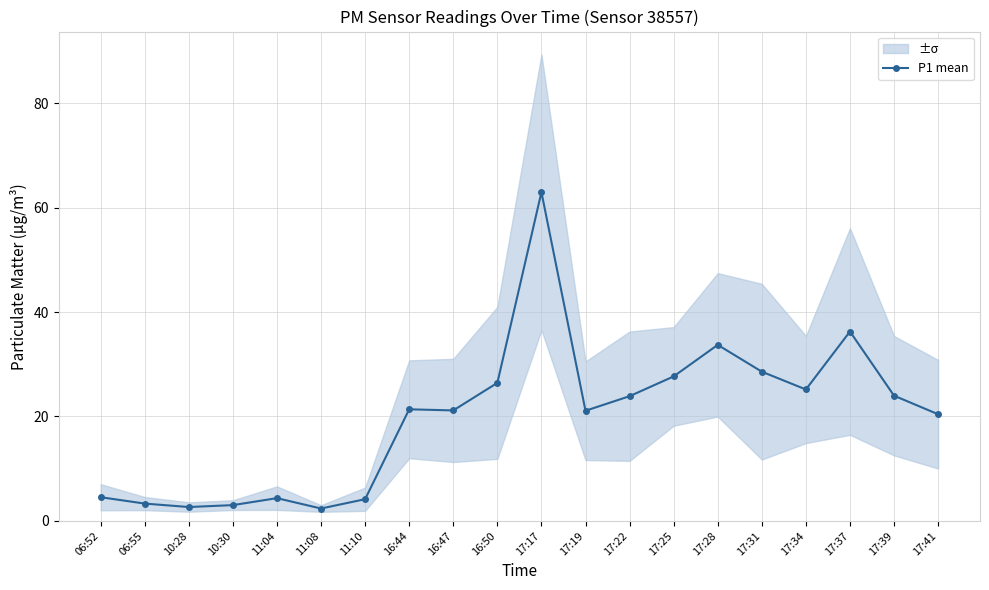

Rank the categories by value from lowest to highest.

11:08, 10:28, 10:30, 06:55, 11:10, 11:04, 06:52, 17:41, 17:19, 16:47, 16:44, 17:22, 17:39, 17:34, 16:50, 17:25, 17:31, 17:28, 17:37, 17:17